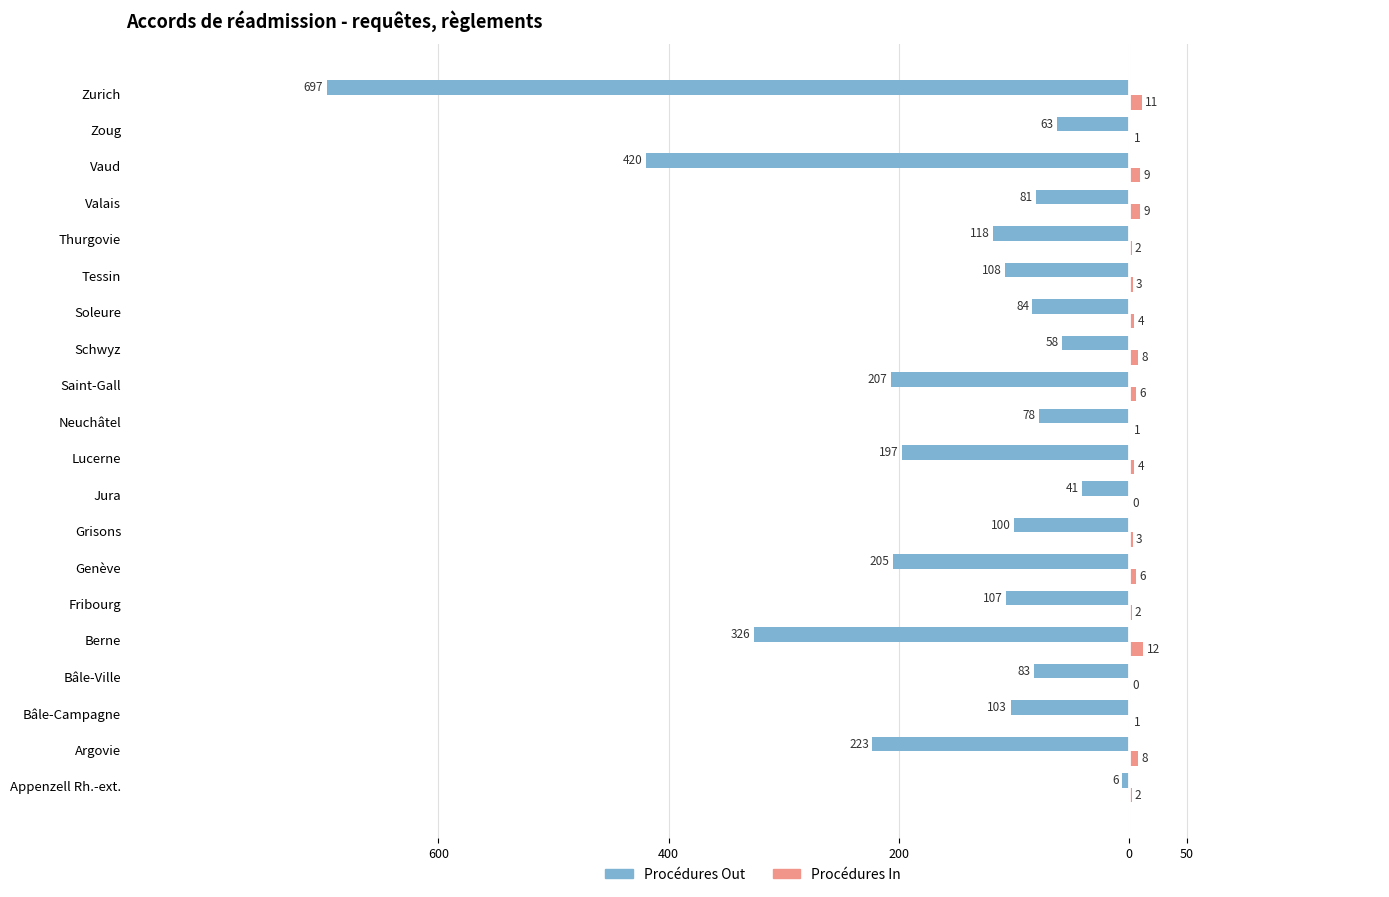

What are all the series names shown in the legend?

Procédures Out, Procédures In